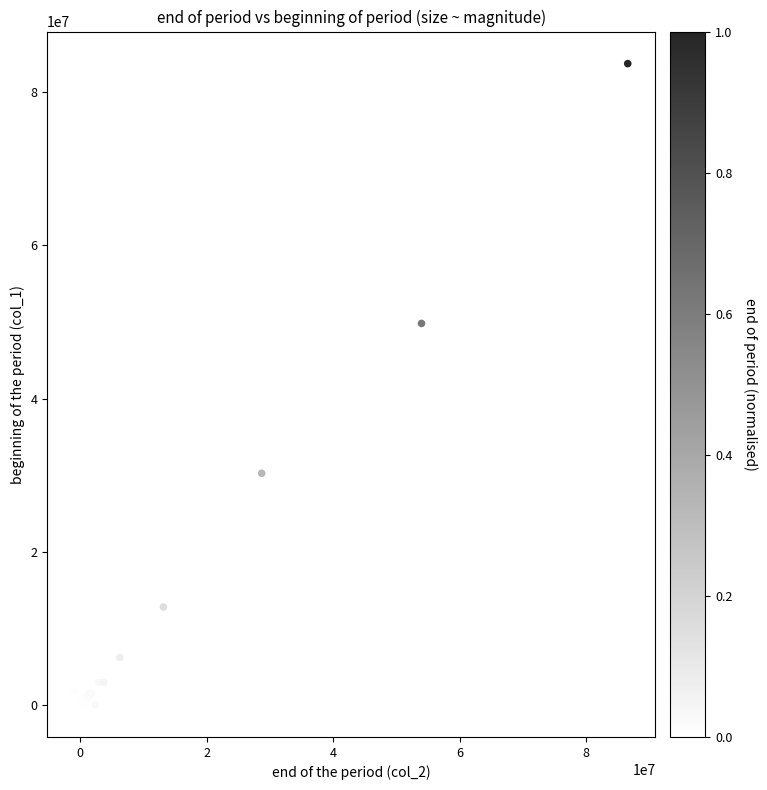

What Y value in the scatter plot is closest to 41865851?

49807252.4